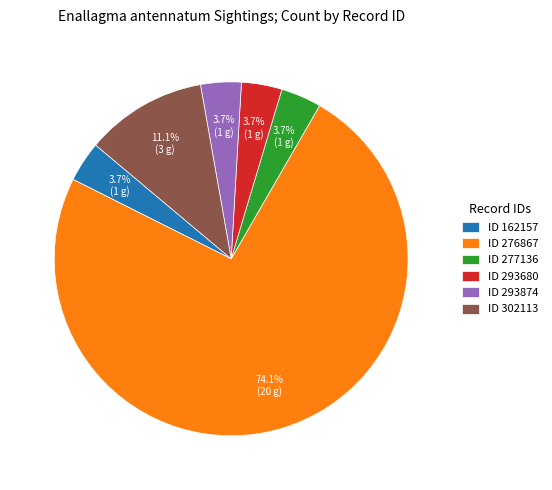

What is the largest slice in the pie chart?

ID 276867